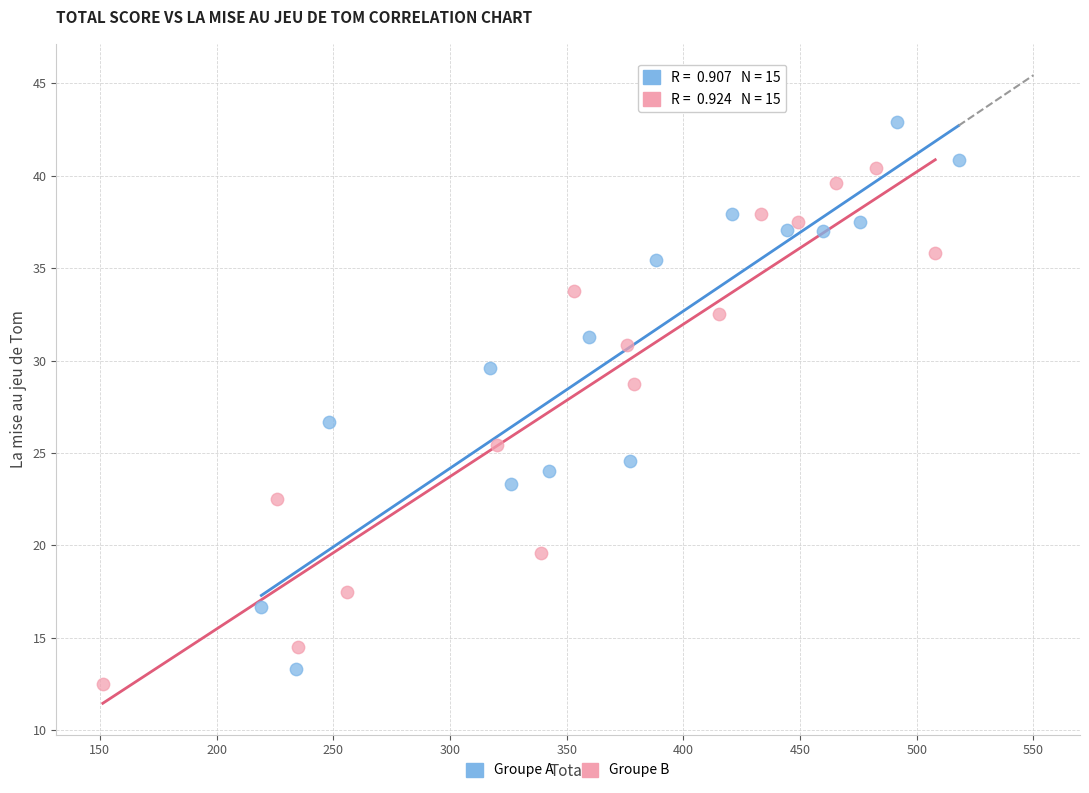

Which series has the largest Y range (max minus min)?

Groupe A